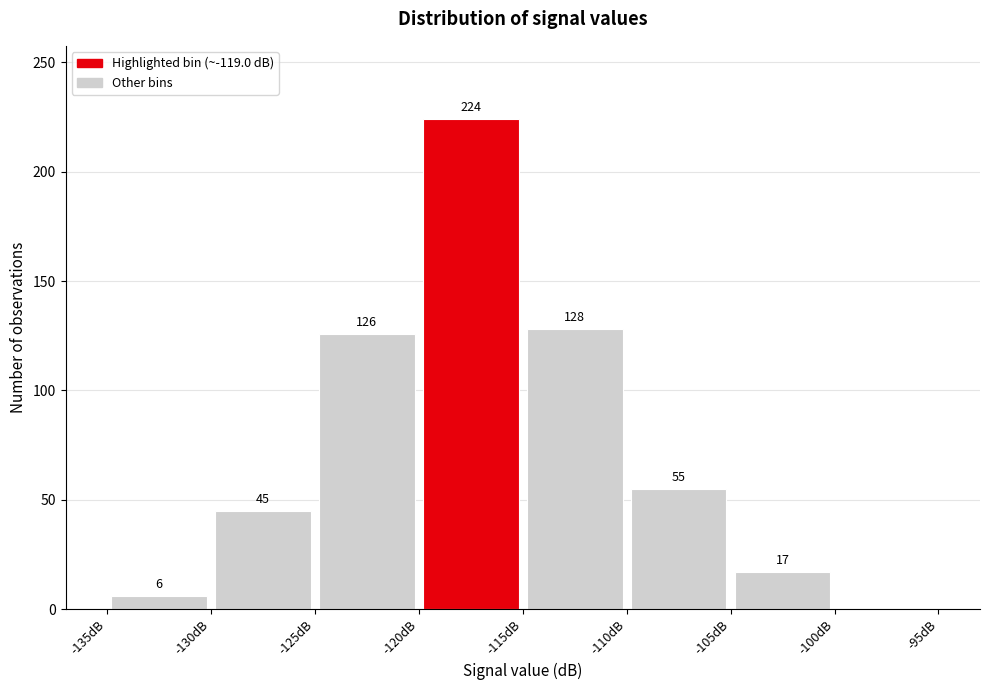

Which range on the x-axis has the tallest bar?

-120 to -115